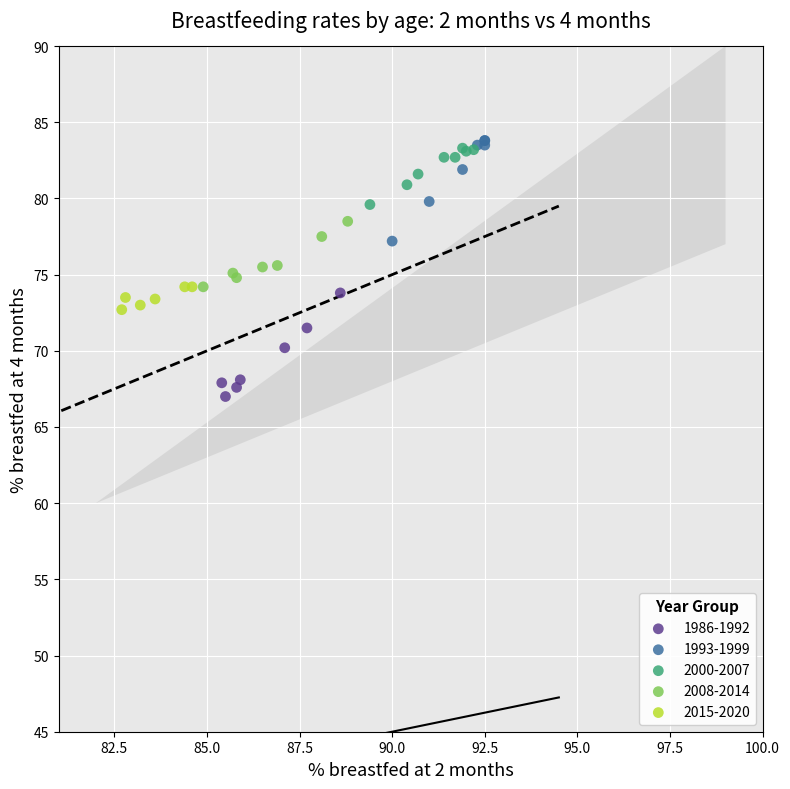

Which series contains the lowest Y value?

1986-1992